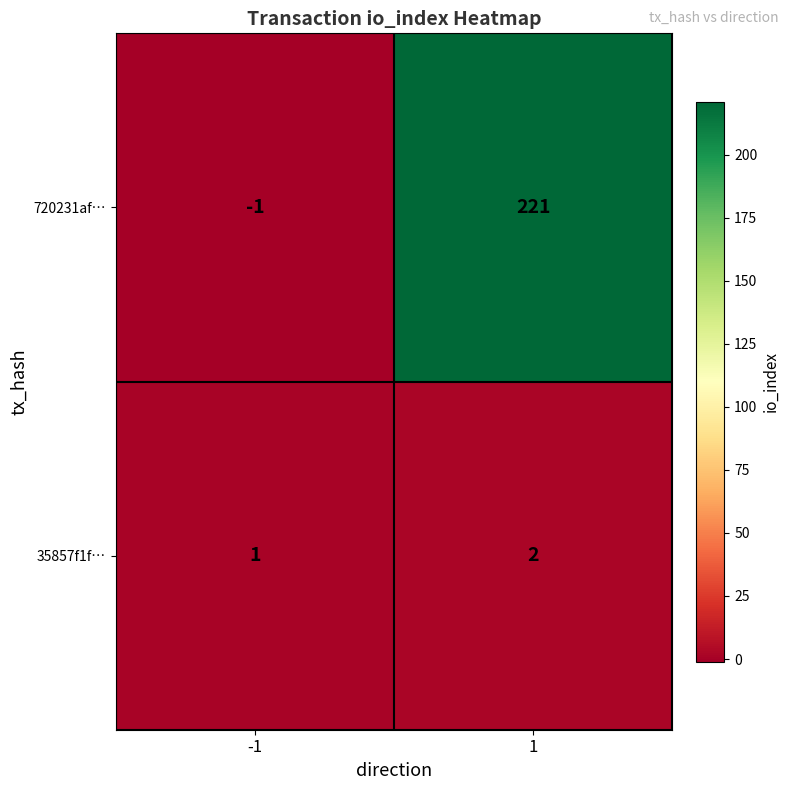

Reading left to right, transcribe all the data shown in this chart.

720231af…: -1	221
35857f1f…: 1	2